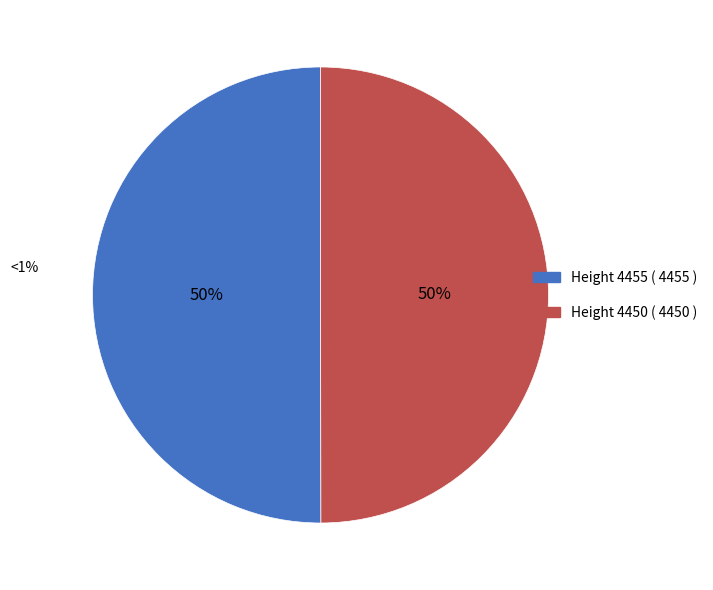

How many slices are in this pie chart?

2